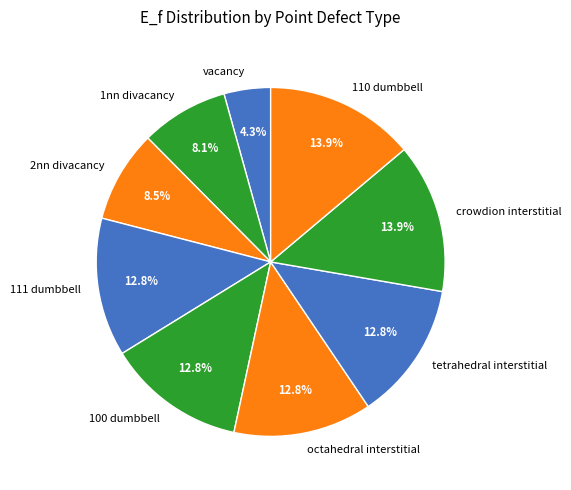

To the nearest percent, what is the average slice percentage?

11%